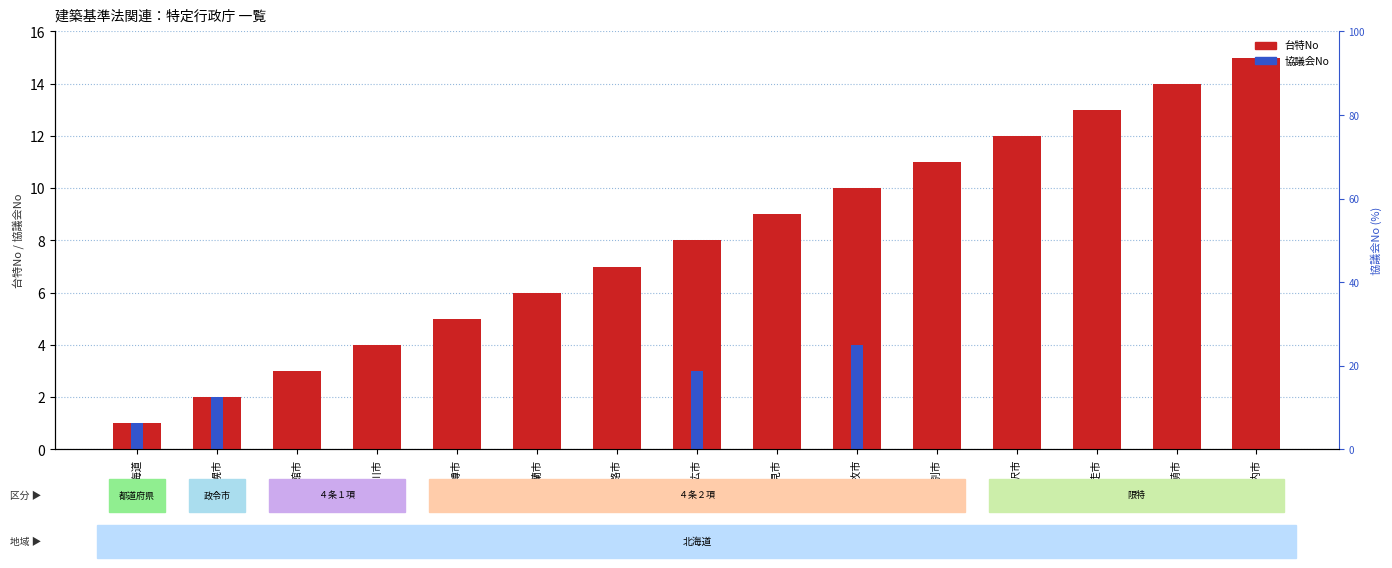

Rank the categories by value from highest to lowest.

稚内市, 留萌市, 網走市, 岩見沢市, 江別市, 苫小牧市, 北見市, 帯広市, 釧路市, 室蘭市, 小樽市, 旭川市, 函館市, 札幌市, 北海道